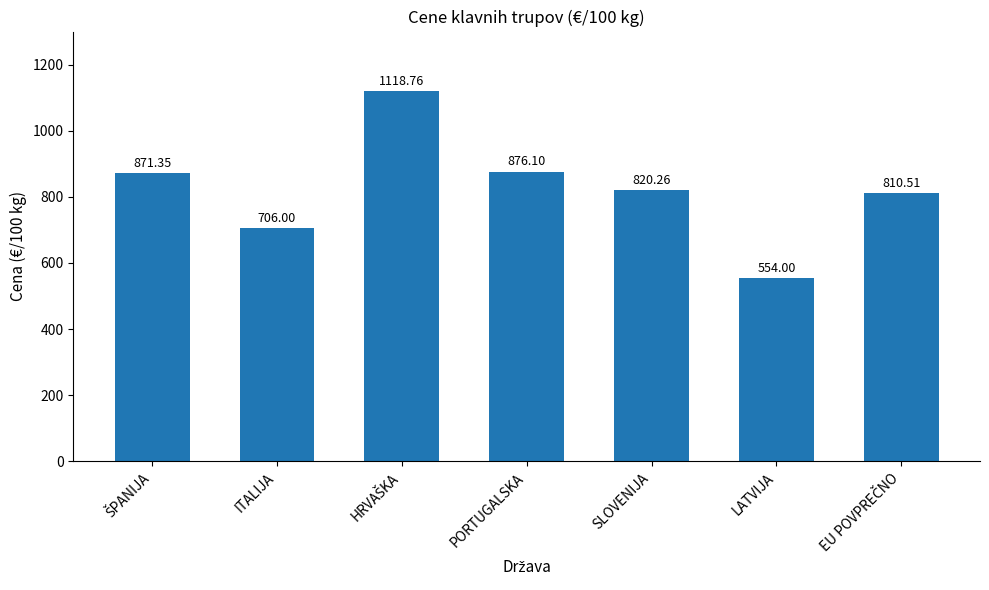

What is the sum of the values at PORTUGALSKA and SLOVENIJA?

1696.4